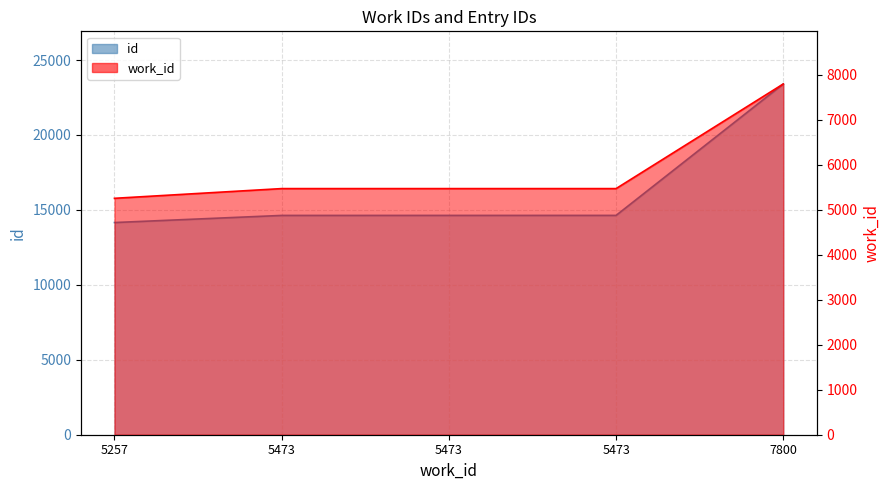

What is the value of the work_id (line) point at the 2nd from the left?

5473